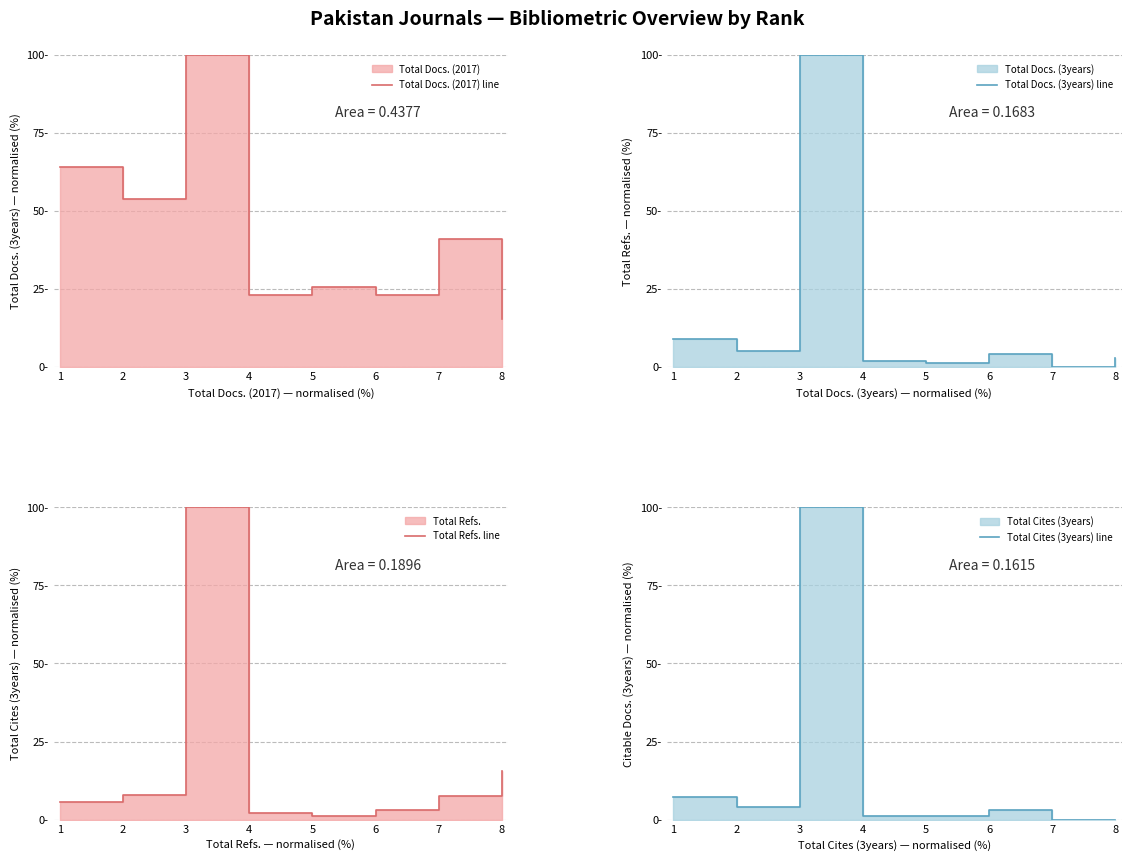

Rank the series by their maximum value, from highest to lowest.

Total Docs. (2017) line, Total Docs. (3years) line, Total Refs. line, Total Cites (3years) line